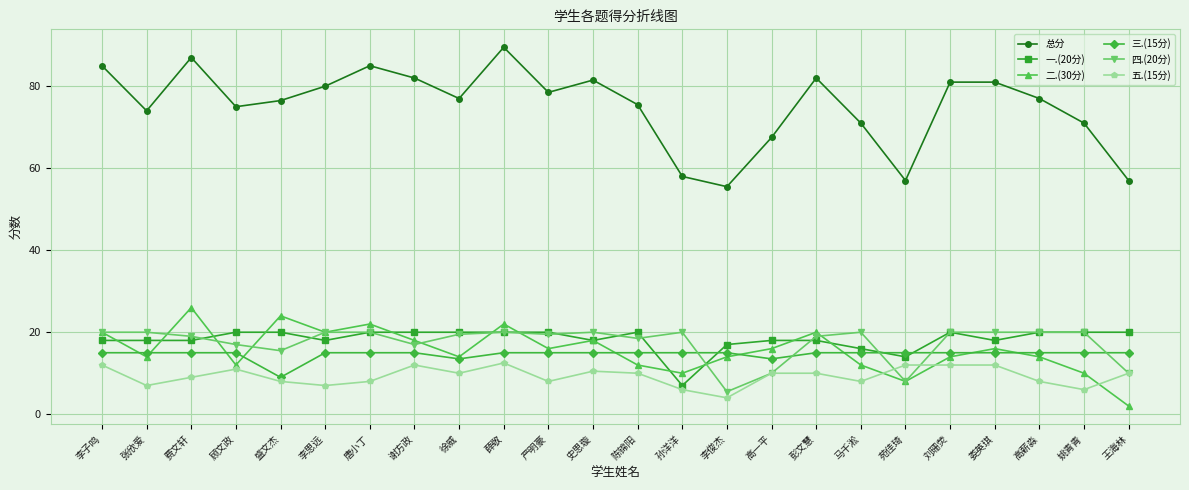

What is the value of the 一.(20分) point at the 1st from the left?

18.0